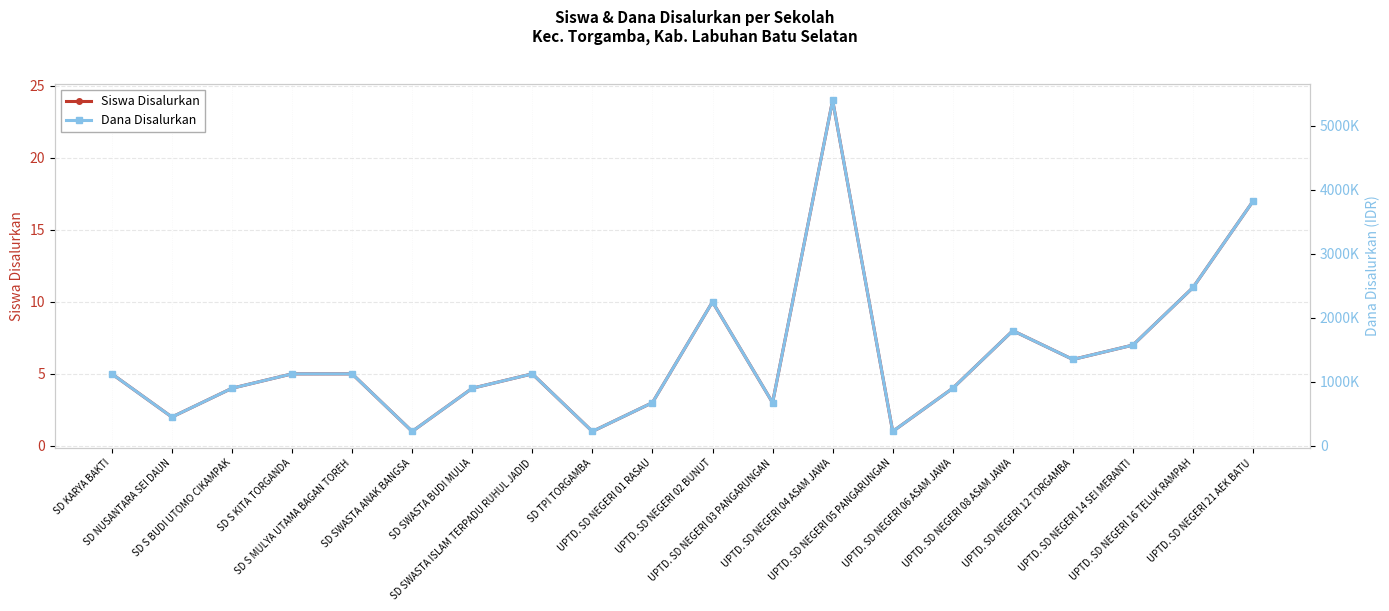

Is it true that Siswa Disalurkan equals 5 at UPTD. SD NEGERI 03 PANGARUNGAN?

False